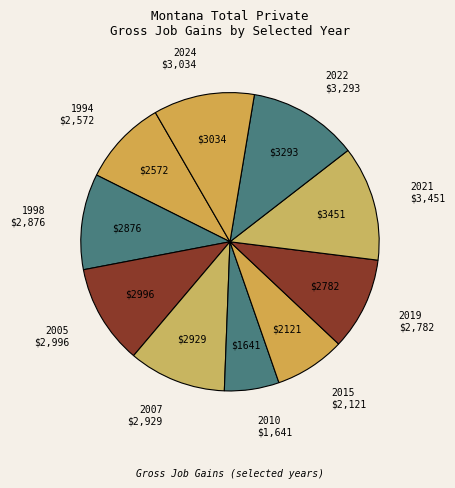

Which has a higher value, 2019 or 2005?

2005